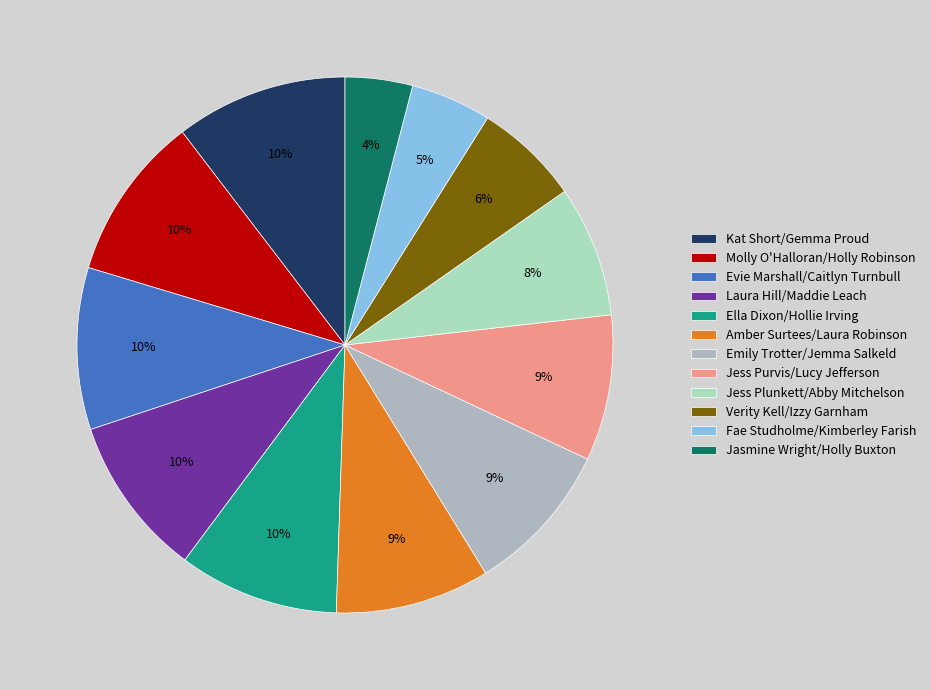

Which has a higher value, Emily Trotter/Jemma Salkeld or Fae Studholme/Kimberley Farish?

Emily Trotter/Jemma Salkeld